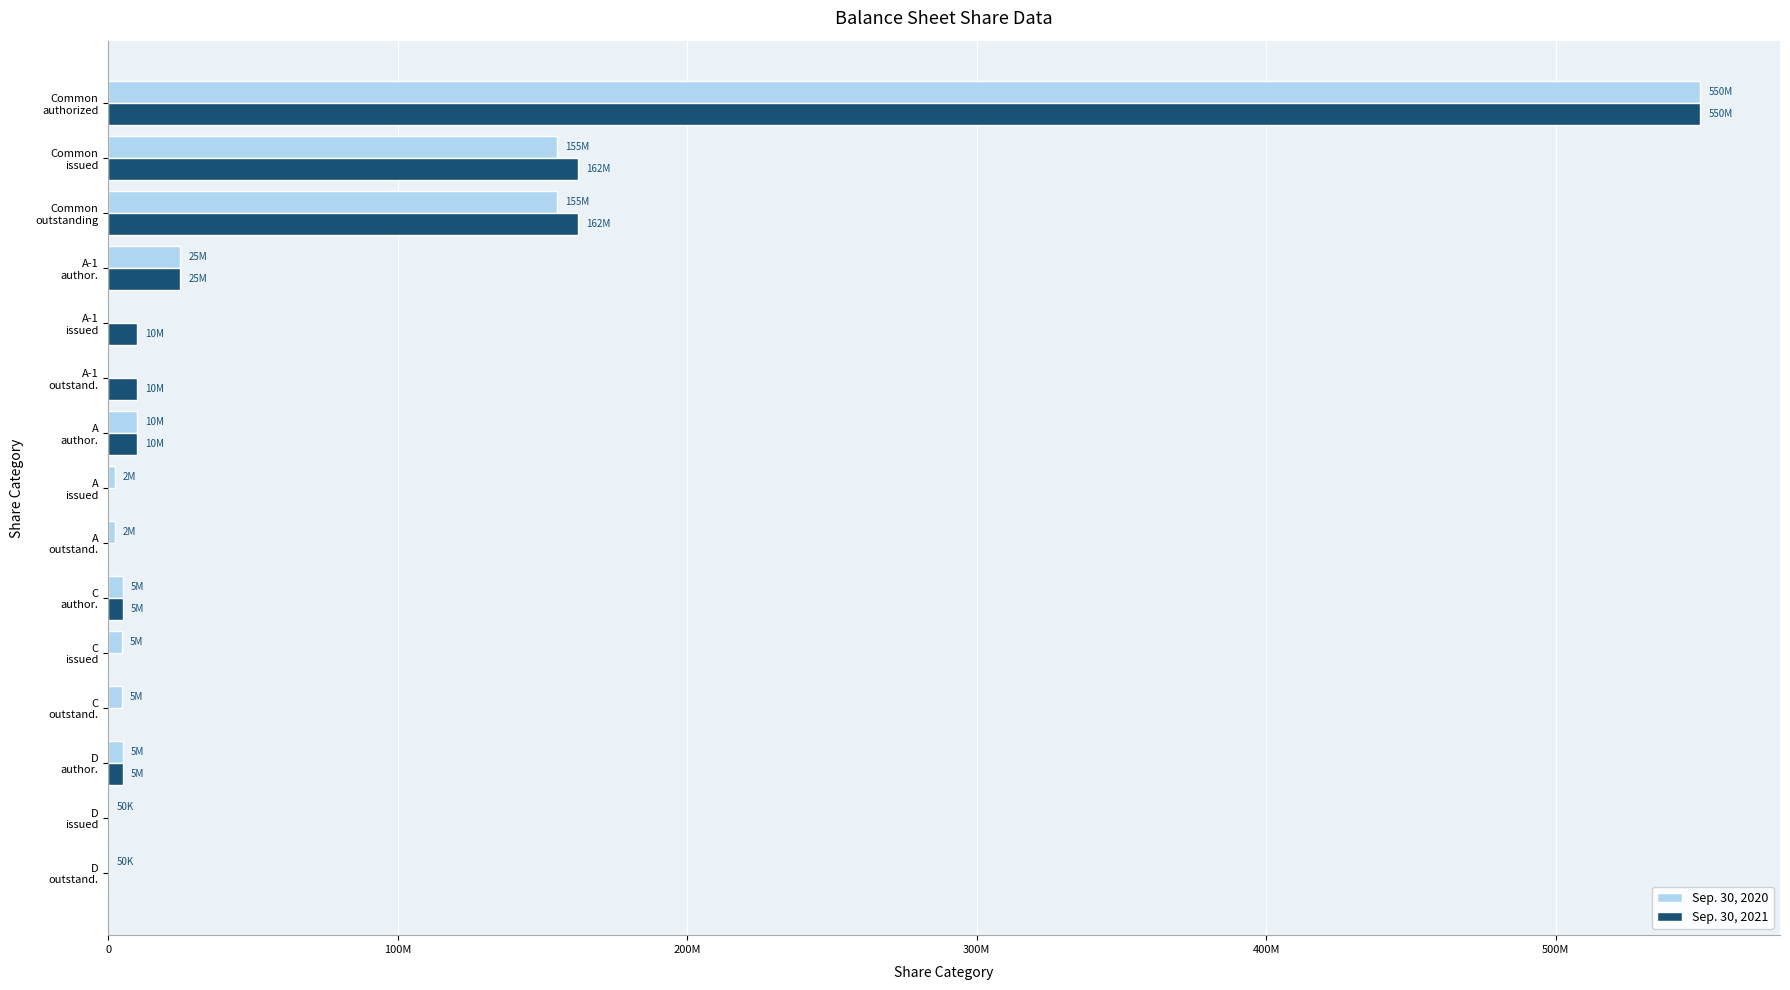

What are all the series names shown in the legend?

Sep. 30, 2020, Sep. 30, 2021